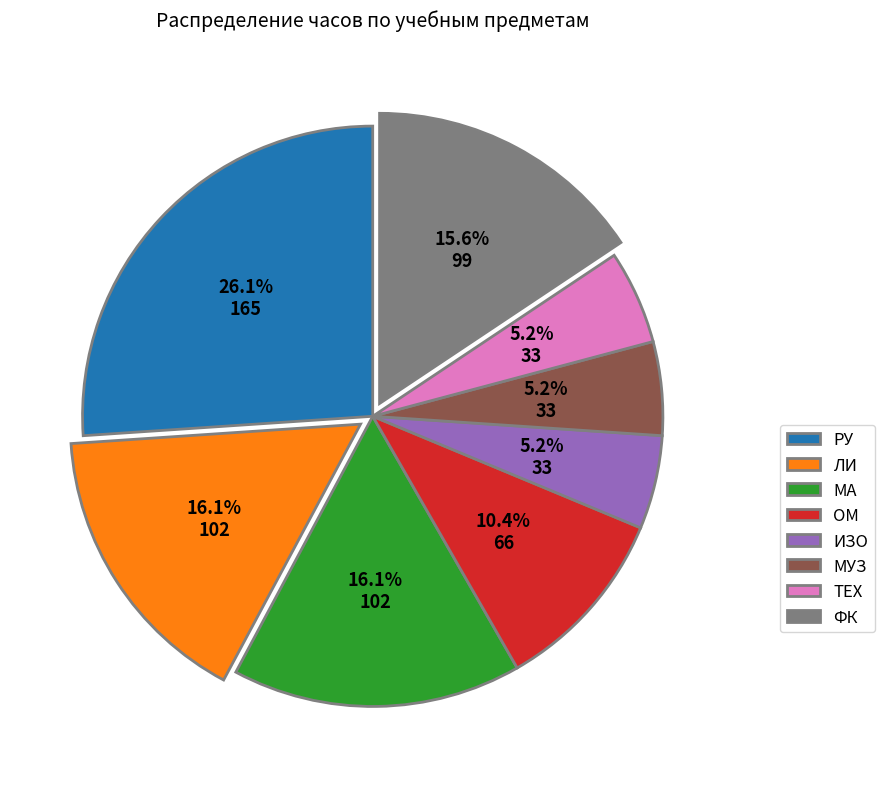

To the nearest percent, what is the difference between the largest and smallest slice percentages?

21%